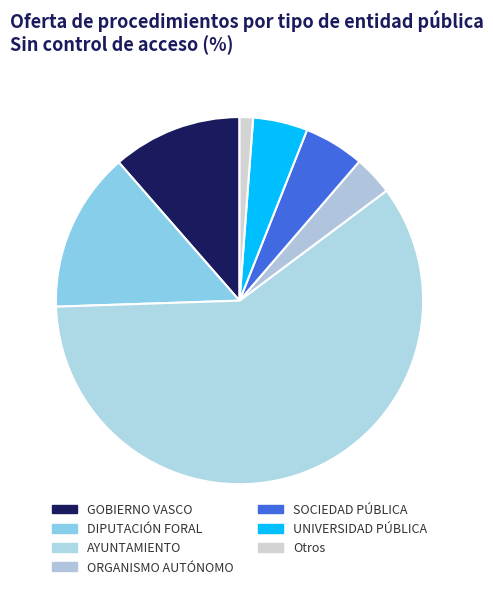

To the nearest percent, what is the combined percentage of AYUNTAMIENTO and GOBIERNO VASCO?

71%